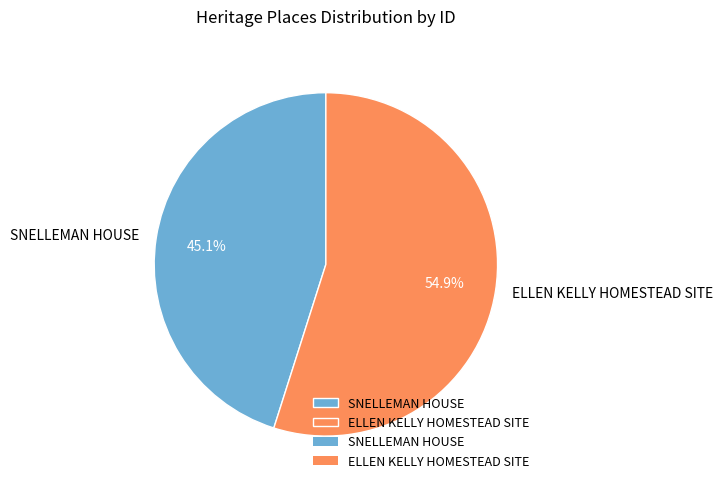

What percentage is the ELLEN KELLY HOMESTEAD SITE slice, to the nearest percent?

55%